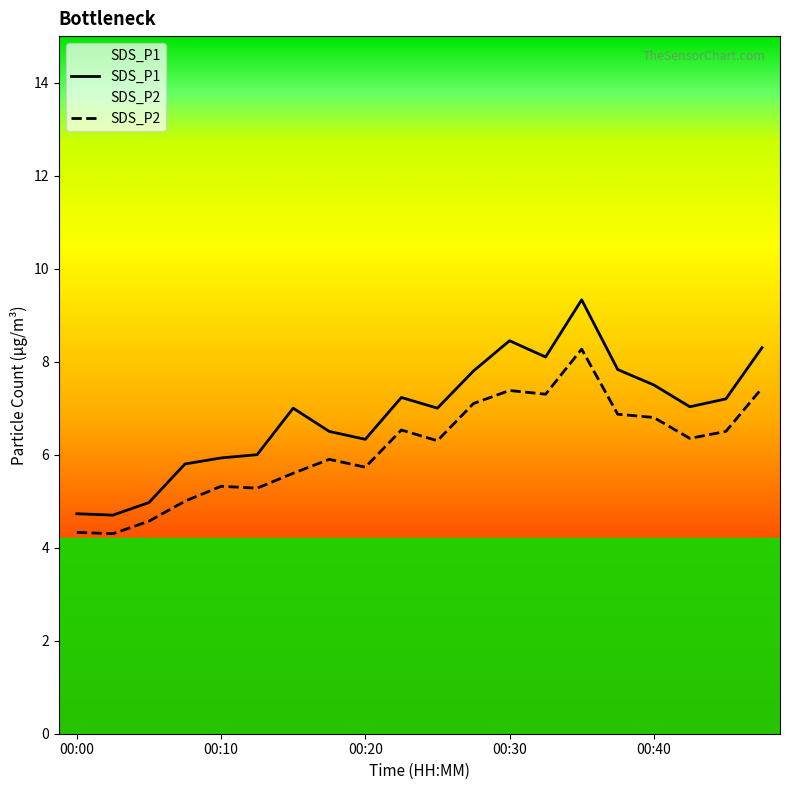

True or false: SDS_P2 and SDS_P1 intersect in this chart.

False